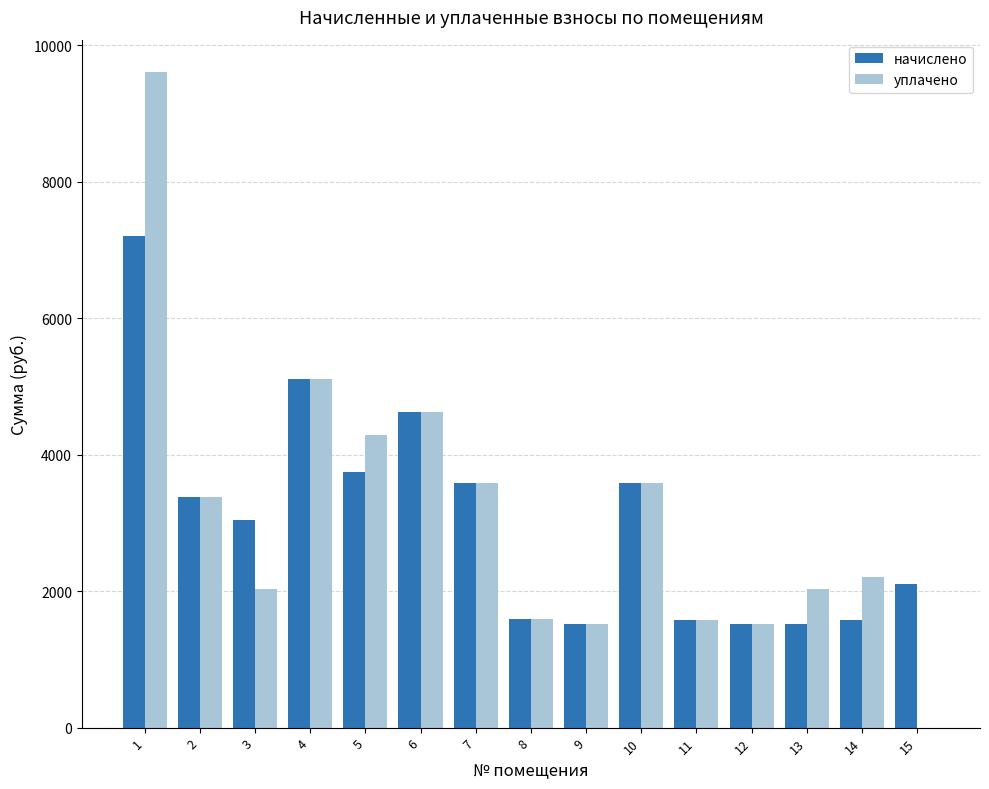

At which category does the chart reach its peak across all series?

1